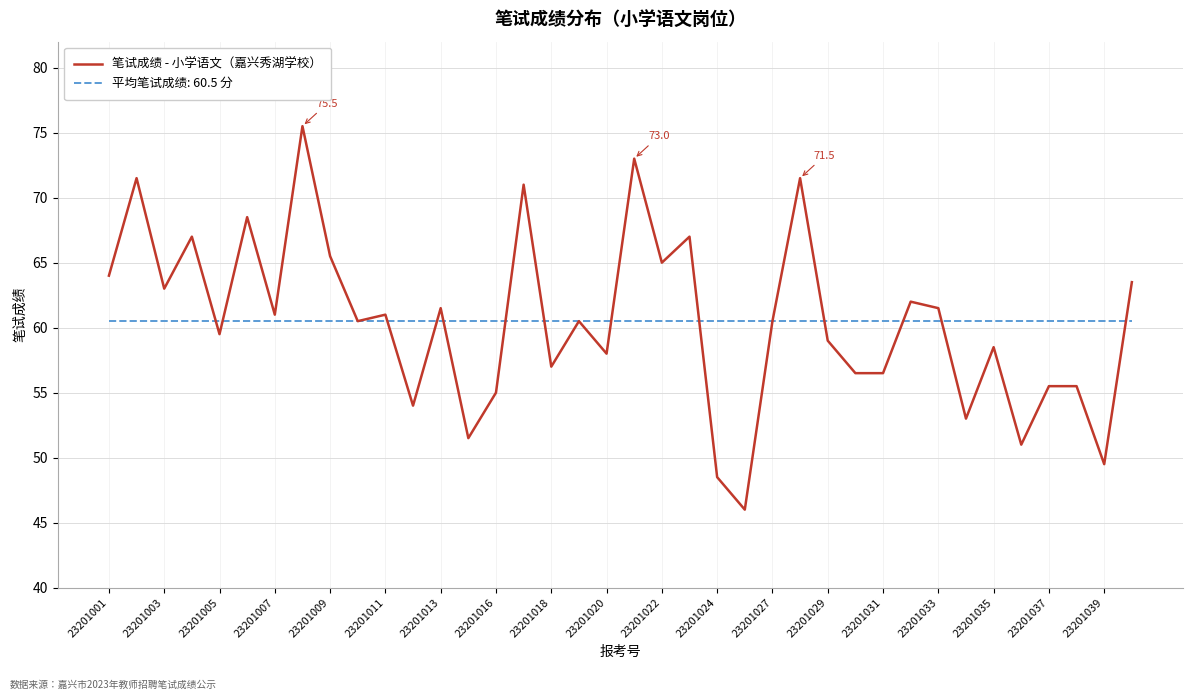

Which series has the largest range (max minus min)?

笔试成绩 - 小学语文（嘉兴秀湖学校）